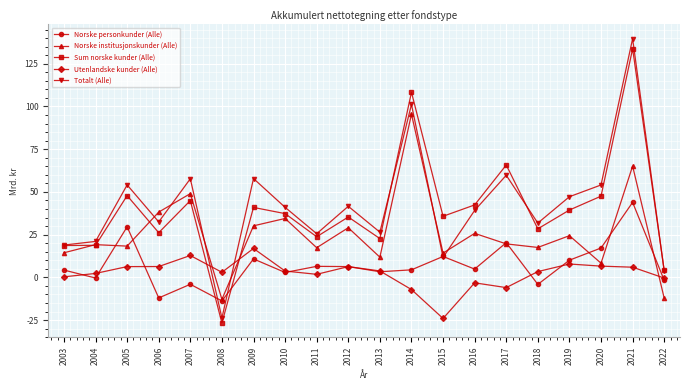

How many values in Norske institusjonskunder (Alle) are below zero?

2